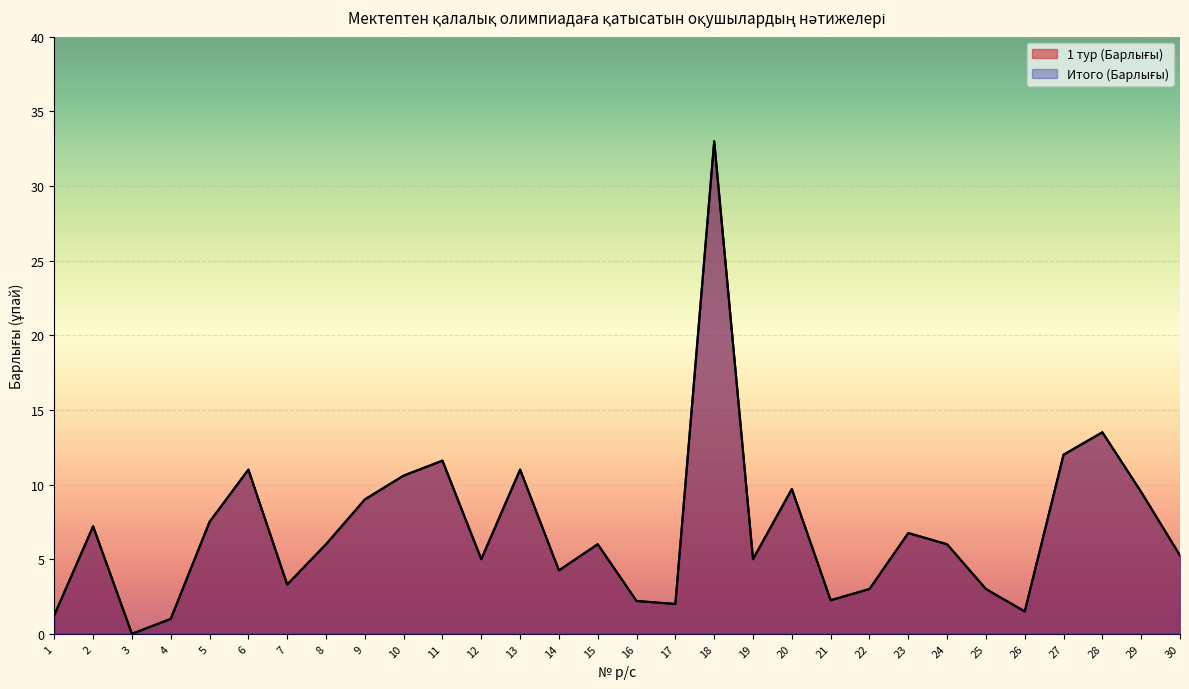

The value of Итого (Барлығы) at 21 is 0.7. True or false?

False